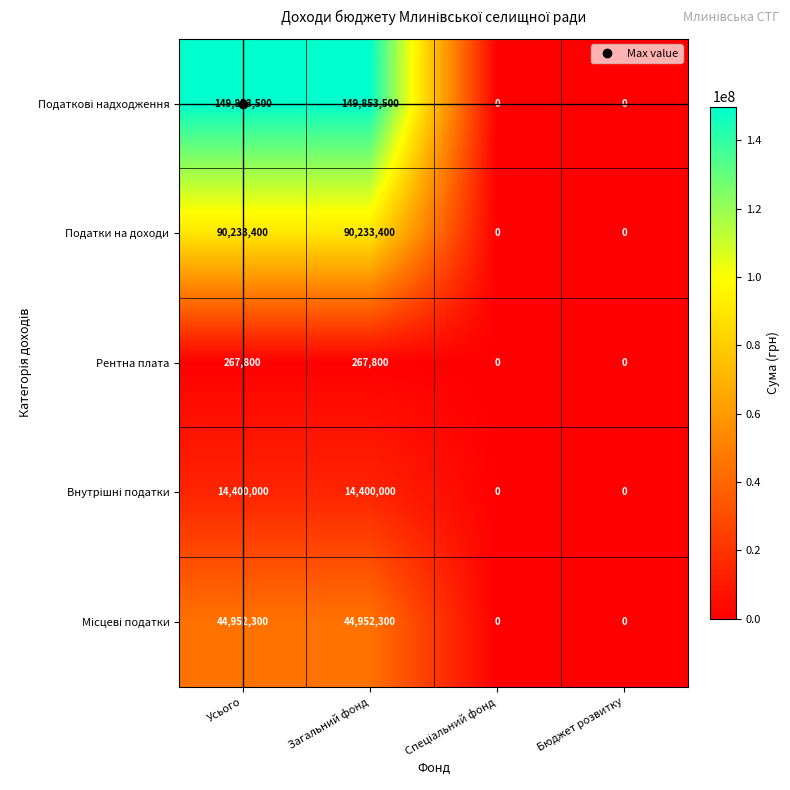

What is the approximate value of Податки на доходи at Усього, to the nearest 10?

90233400